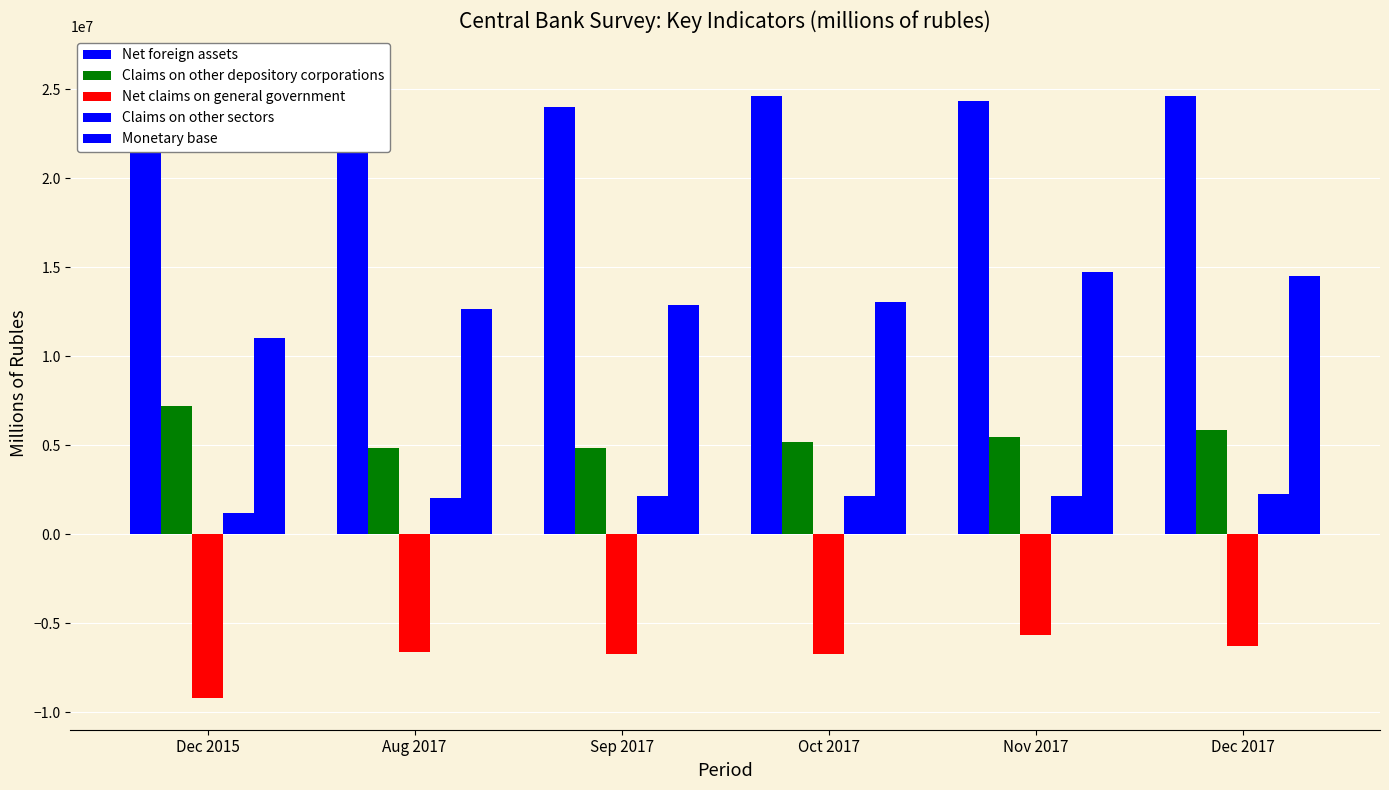

What is the sum of all Claims on other sectors values?

11936689